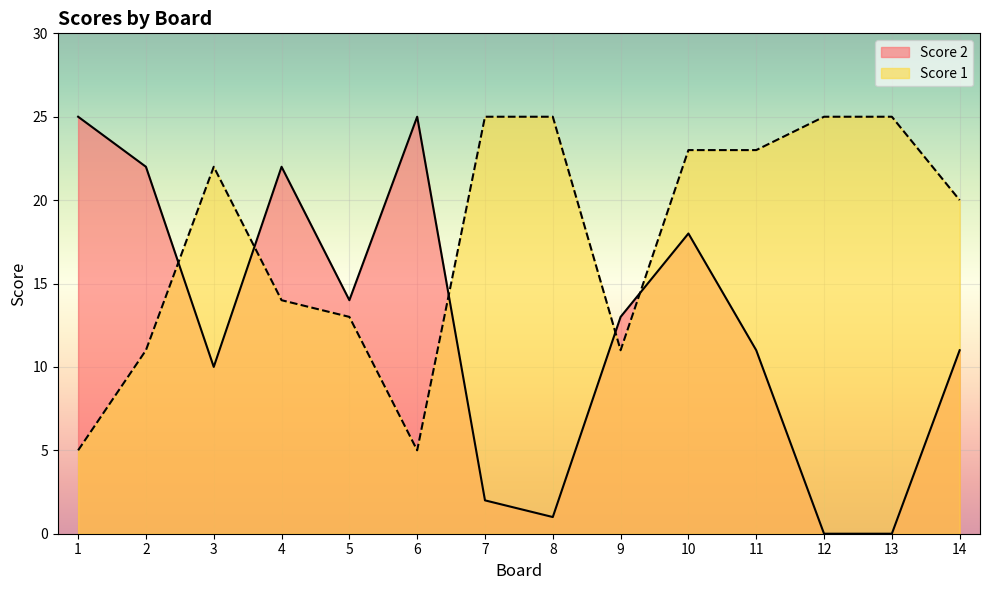

Reading left to right, extract all data points from this chart.

Score 2: 25	22	10	22	14	25	2	1	13	18	11	0	0	11
Score 1: 5	11	22	14	13	5	25	25	11	23	23	25	25	20